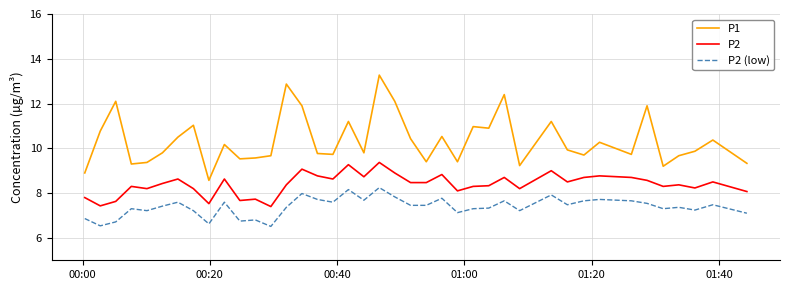

What is the difference between the maximum and minimum values in the P2 (low) series?

1.7